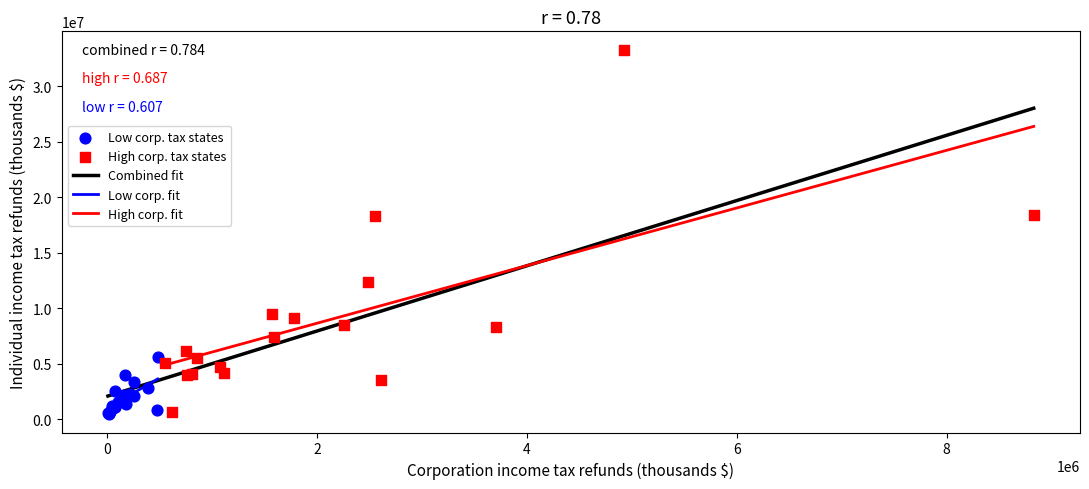

Which series has the largest Y range (max minus min)?

High corp. tax states